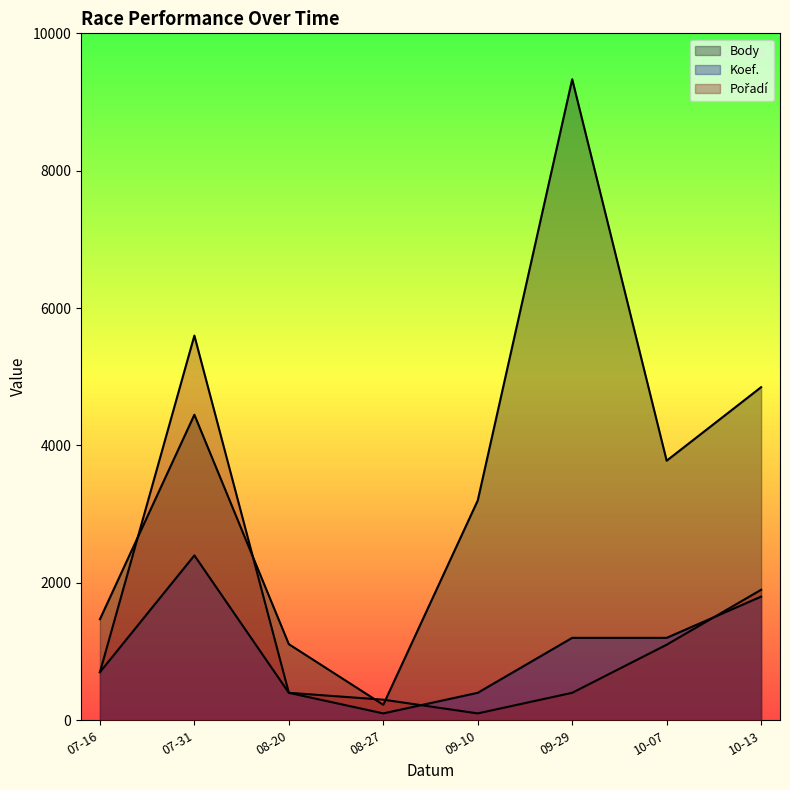

Is the value of Koef. at 10-07 greater than the value of Body at 07-16?

No